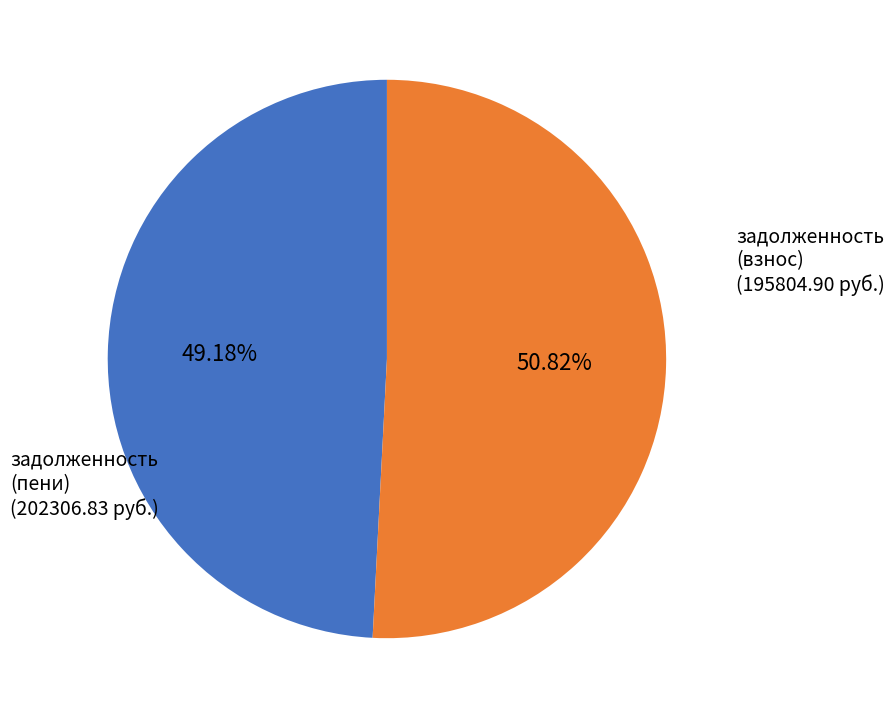

Is there any slice that represents more than half of the pie?

Yes